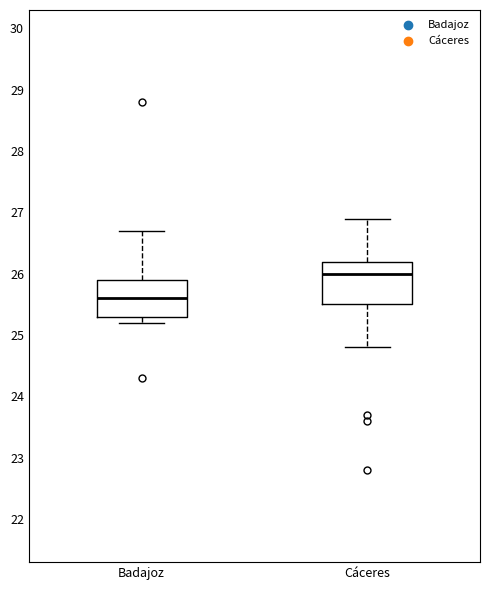

Which box is the tallest, from its lower edge to its upper edge?

Cáceres